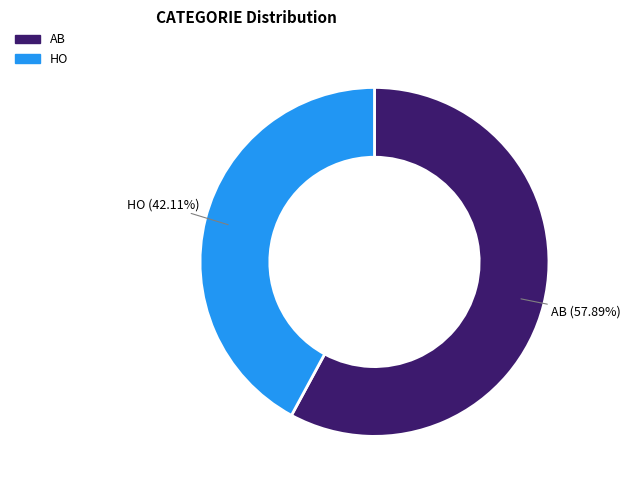

What portion of the pie excludes HO?

57.9%